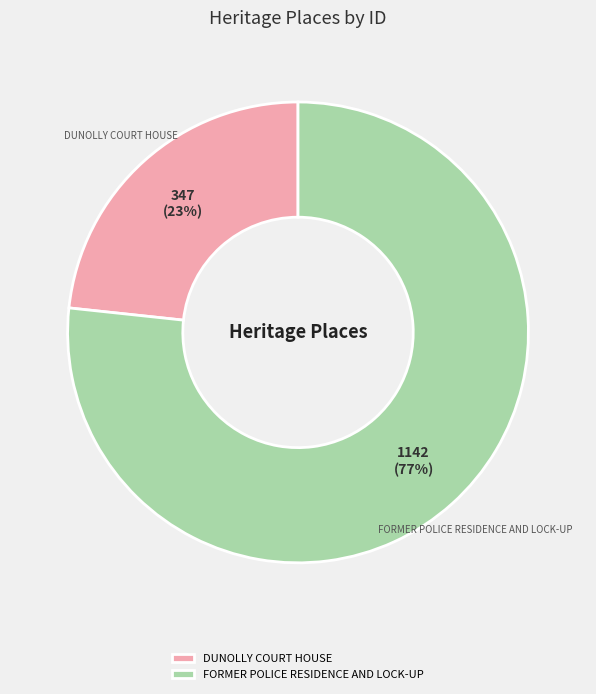

True or false: FORMER POLICE RESIDENCE AND LOCK-UP accounts for 90% of the total.

False